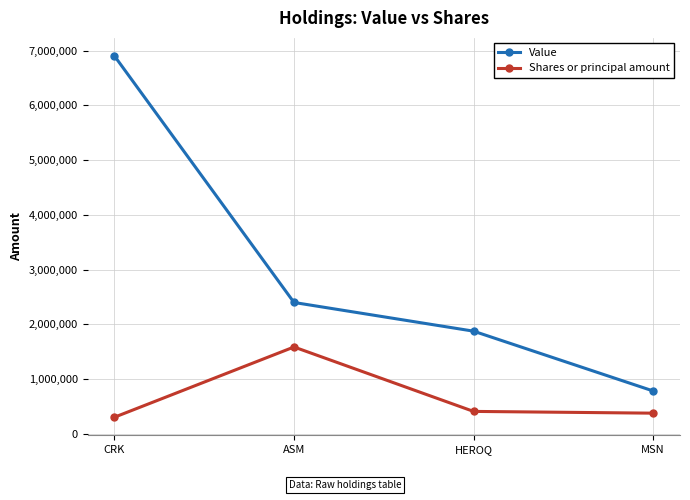

True or false: Value and Shares or principal amount intersect in this chart.

False